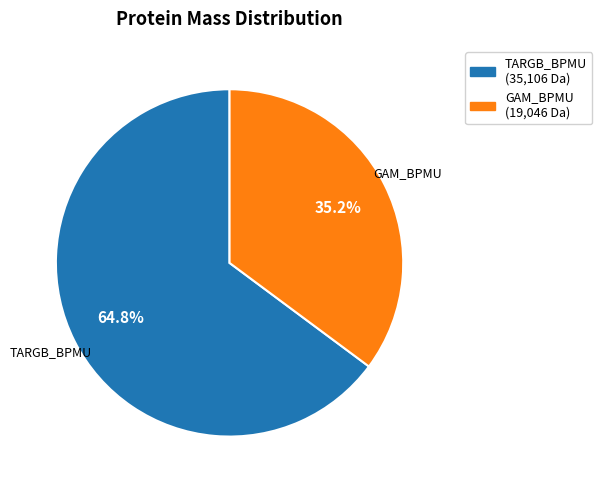

Does TARGB_BPMU account for over 50% of the chart?

Yes